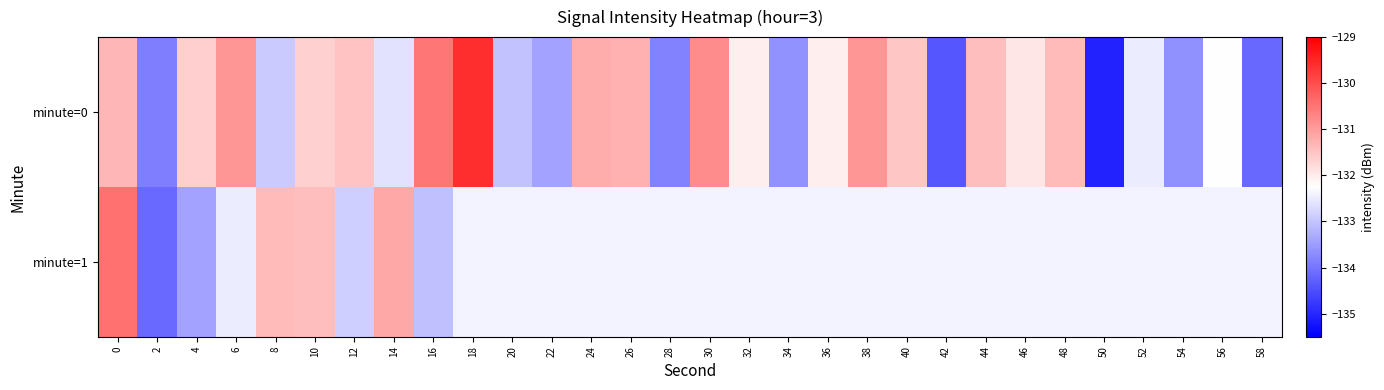

Which series has the largest range (max minus min)?

minute=0